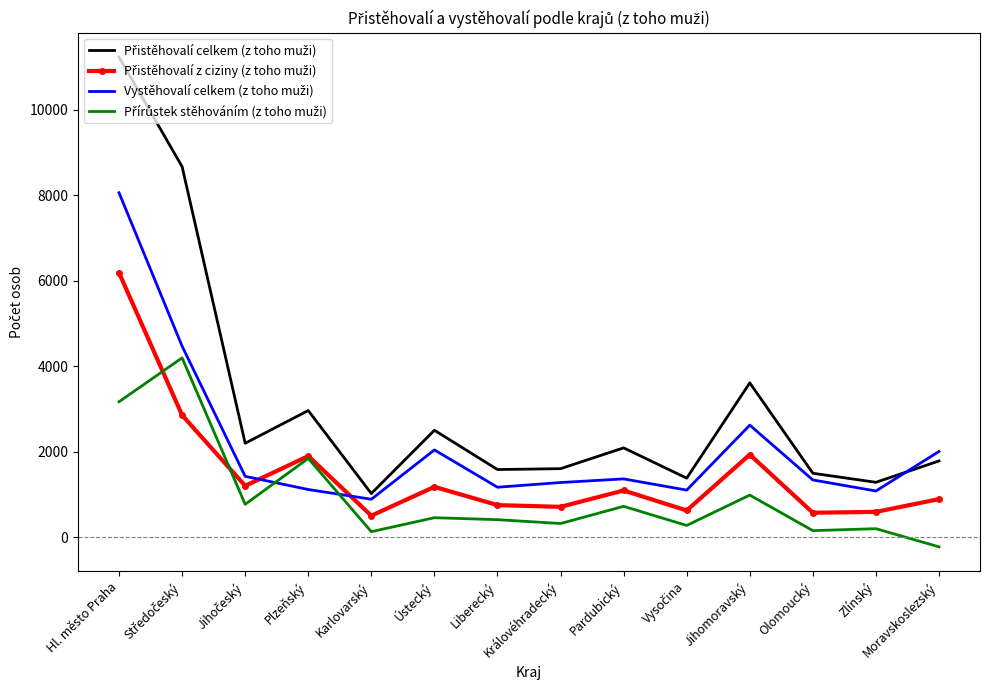

At which category does the chart reach its minimum across all series?

Moravskoslezský